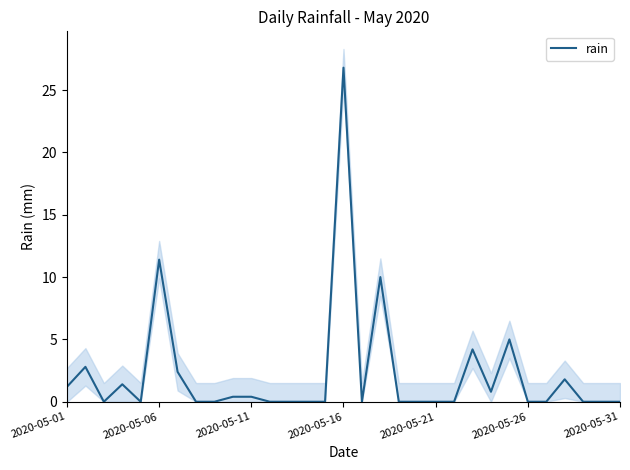

What is the average value?

2.2